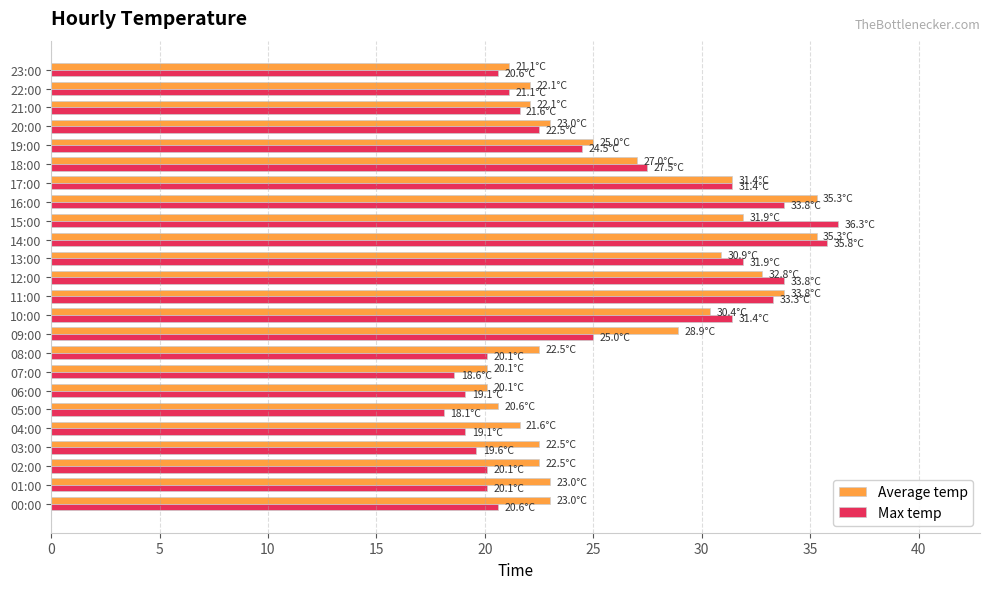

What is the total value across all series at 07:00?

38.7